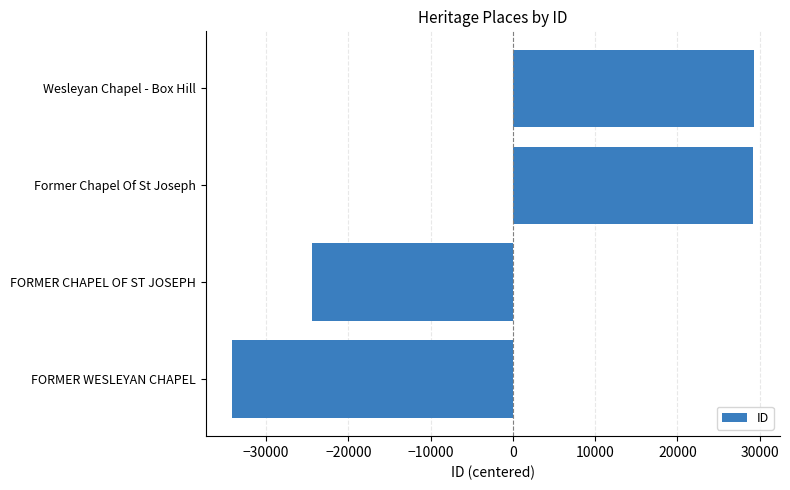

True or false: the data shows 29252.5 at Former Chapel Of St Joseph.

True